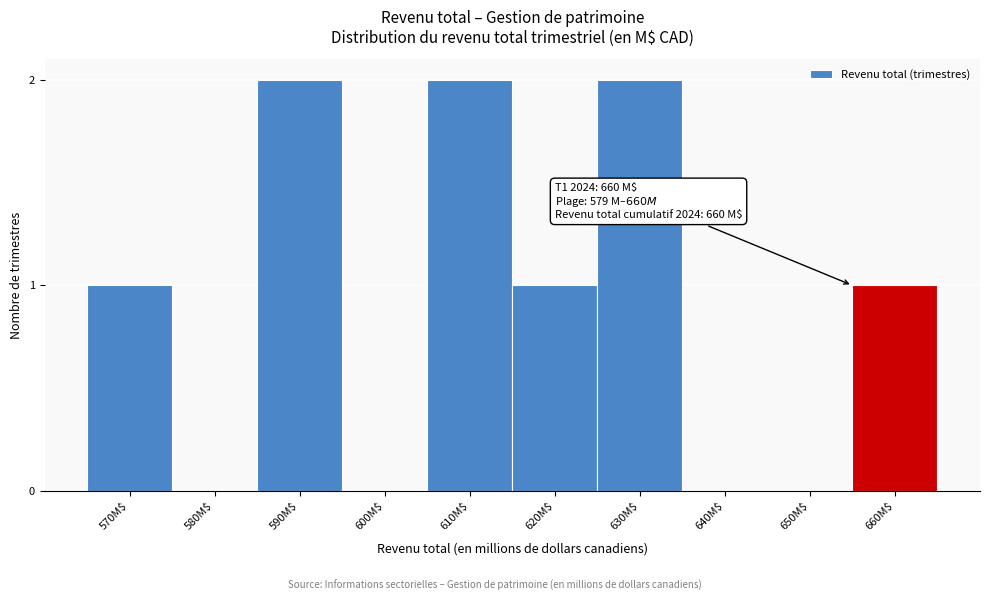

What is the sum of all values?

9